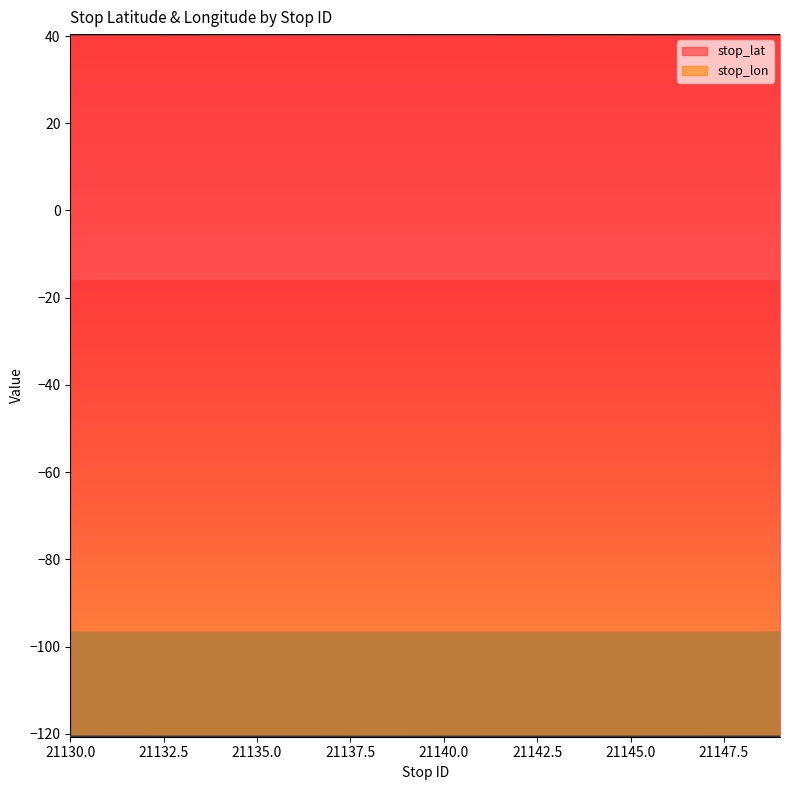

How many interior local peaks does the stop_lat series have?

2